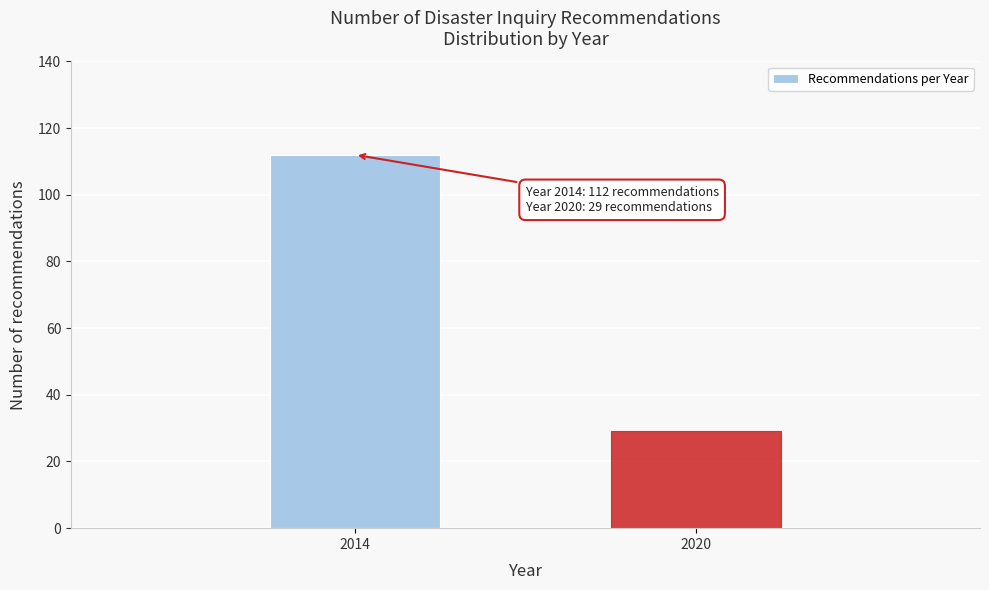

Reading right to left, transcribe all the data shown in this chart.

2020=29	2014=112